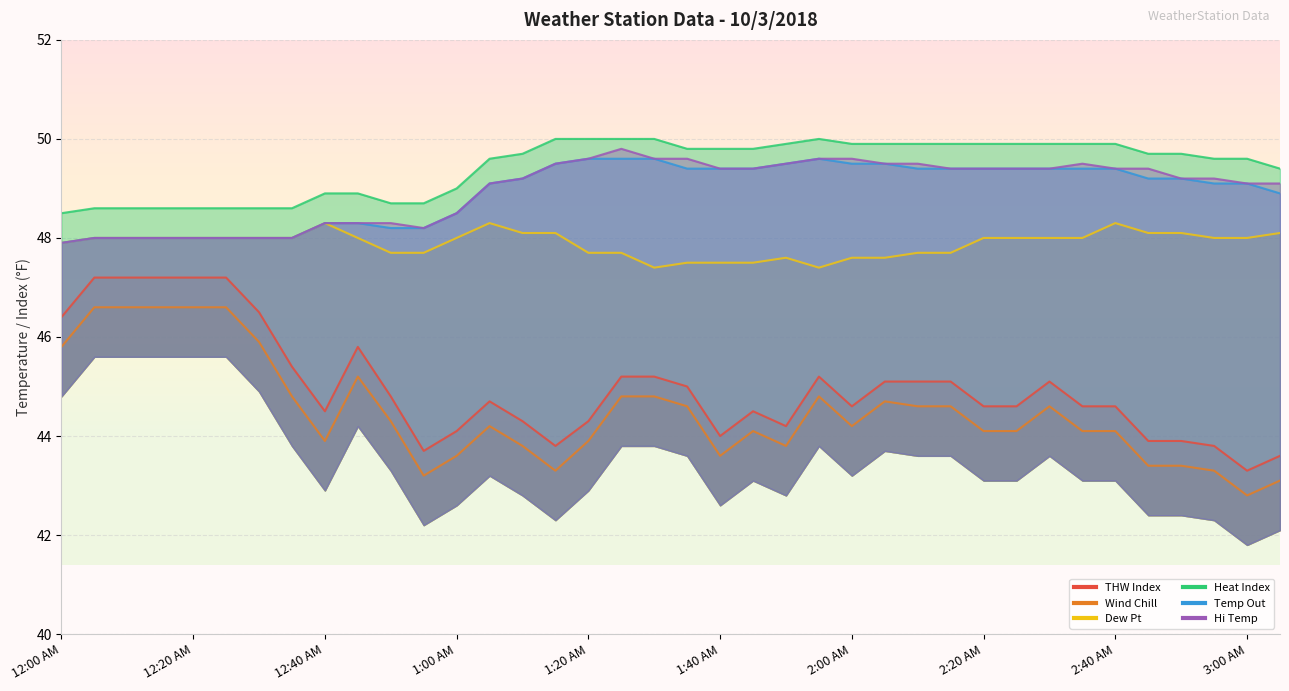

What is the maximum value for Temp Out?

49.6